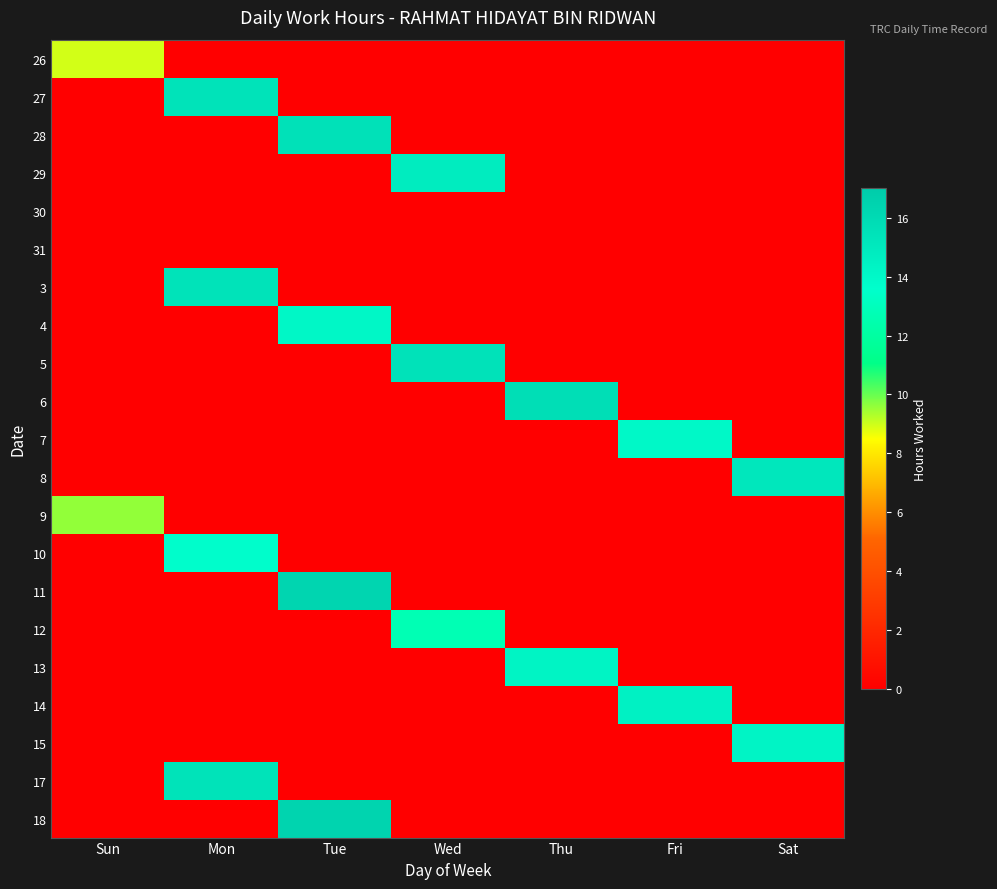

Count the number of categories in the chart.

7